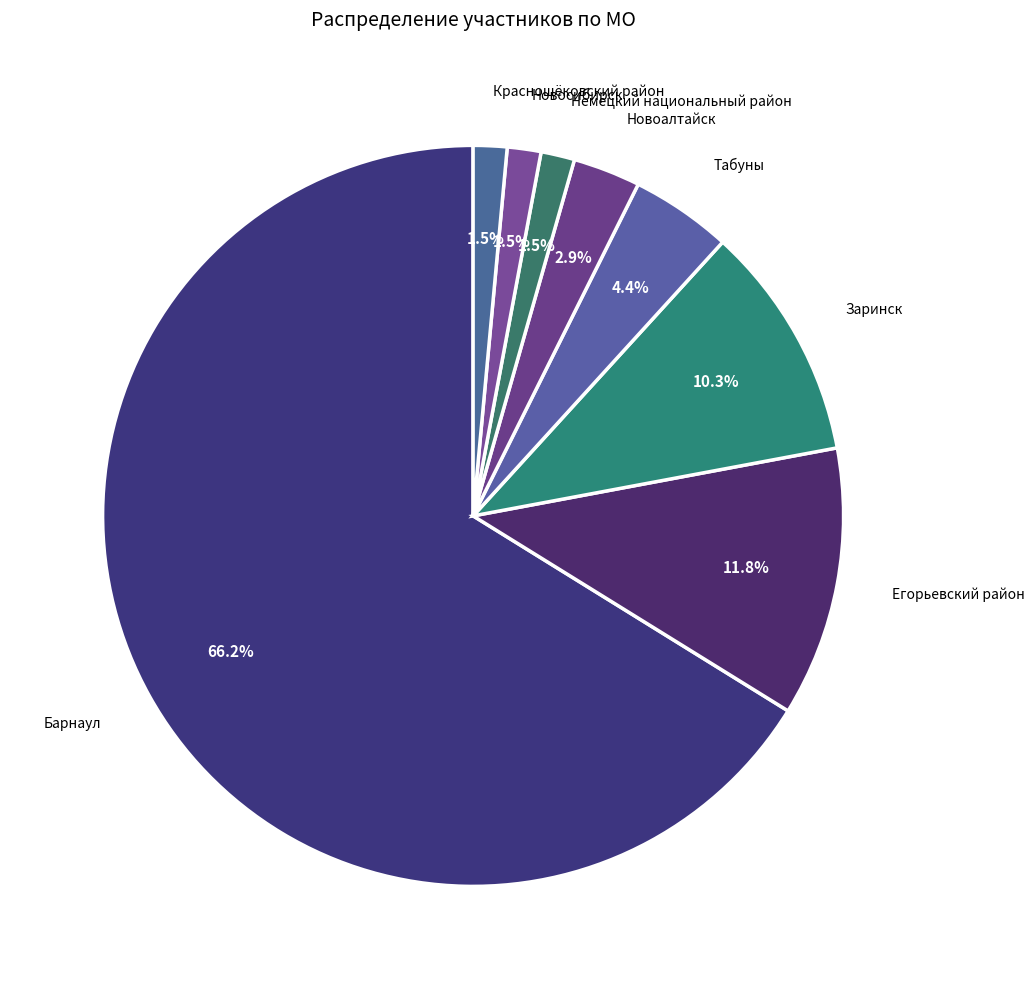

Is there a majority slice in this chart?

Yes